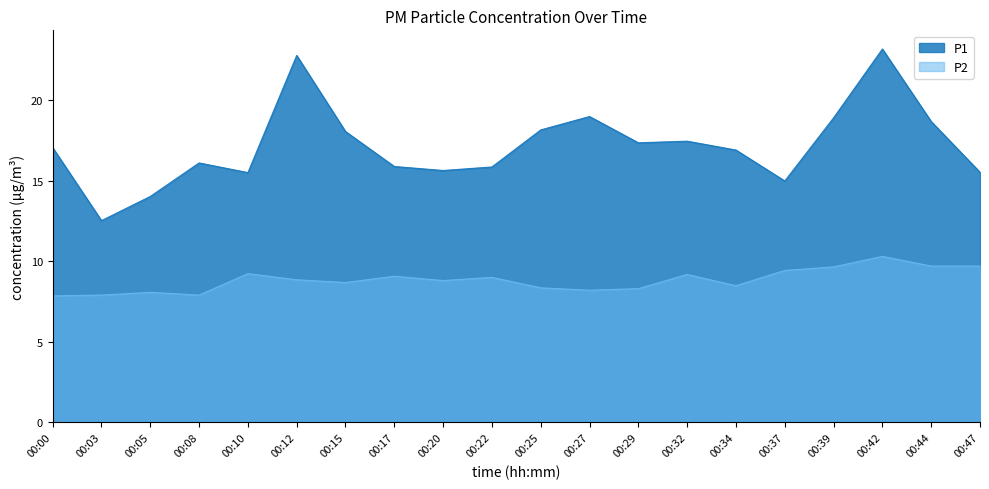

What is the sum of the P2 values at 00:17 and 00:47?

18.8